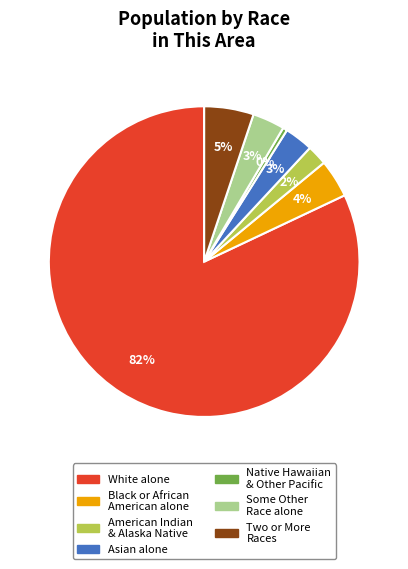

How many segments does this pie chart have?

7